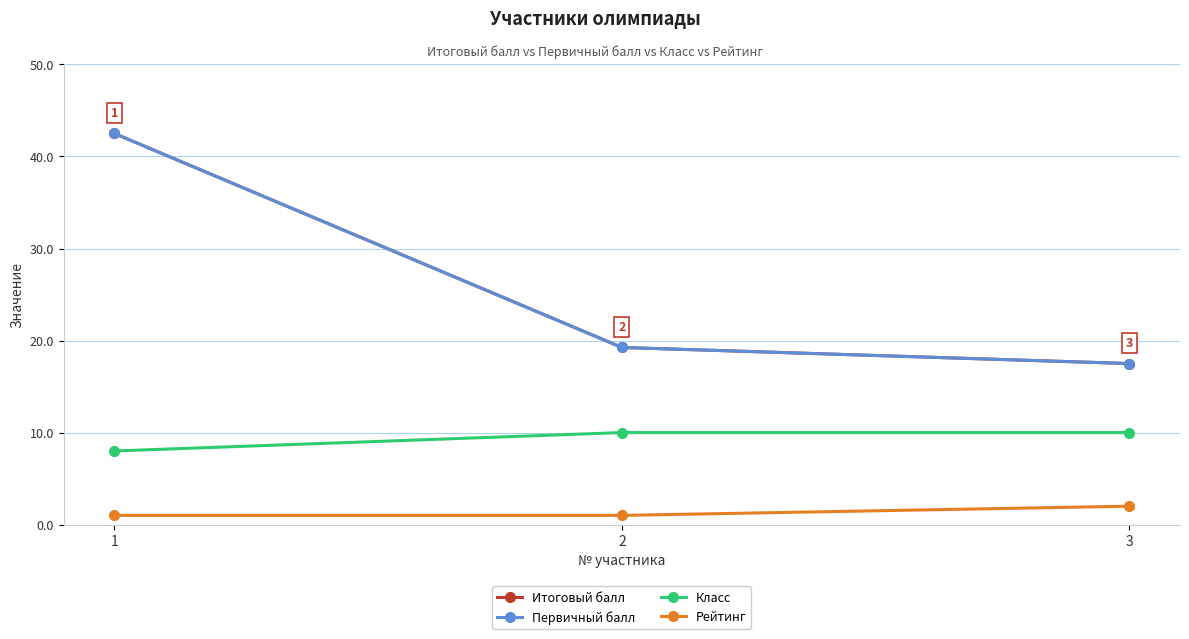

The Рейтинг series shows 0.3 at 2. True or false?

False